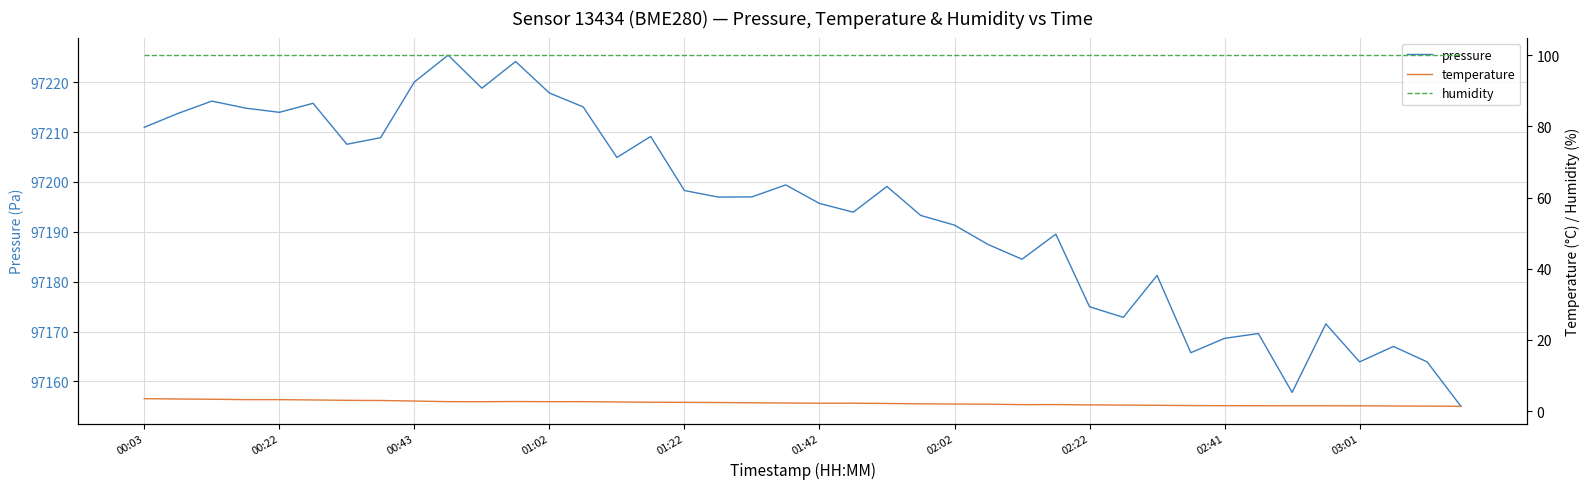

Is it true that pressure equals 66829.8 at 01:22?

False